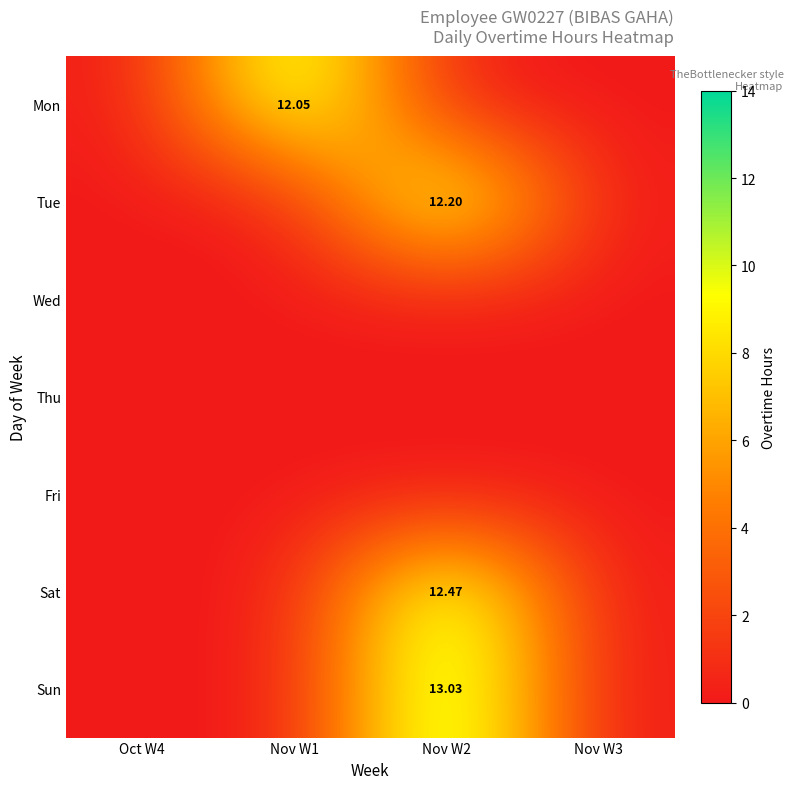

How many values in Sun are above zero?

1